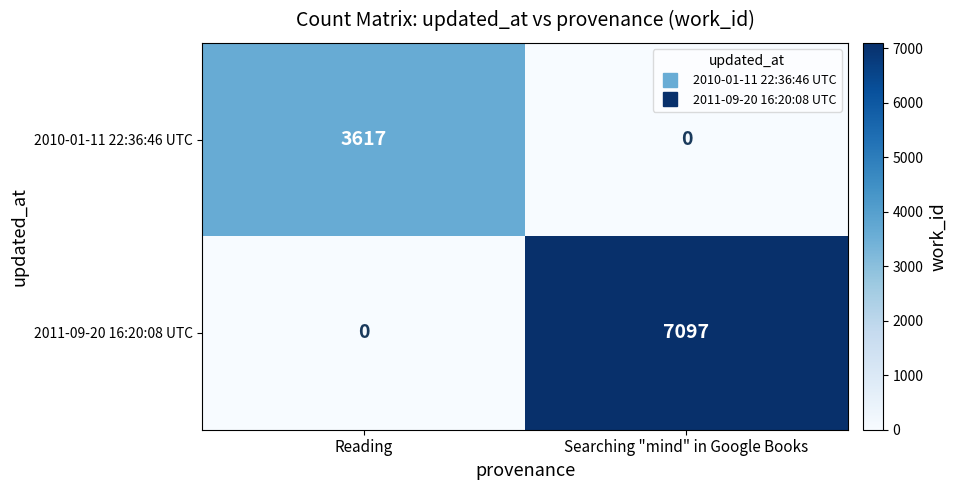

Rank the series by their average value, from lowest to highest.

2010-01-11 22:36:46 UTC, 2011-09-20 16:20:08 UTC